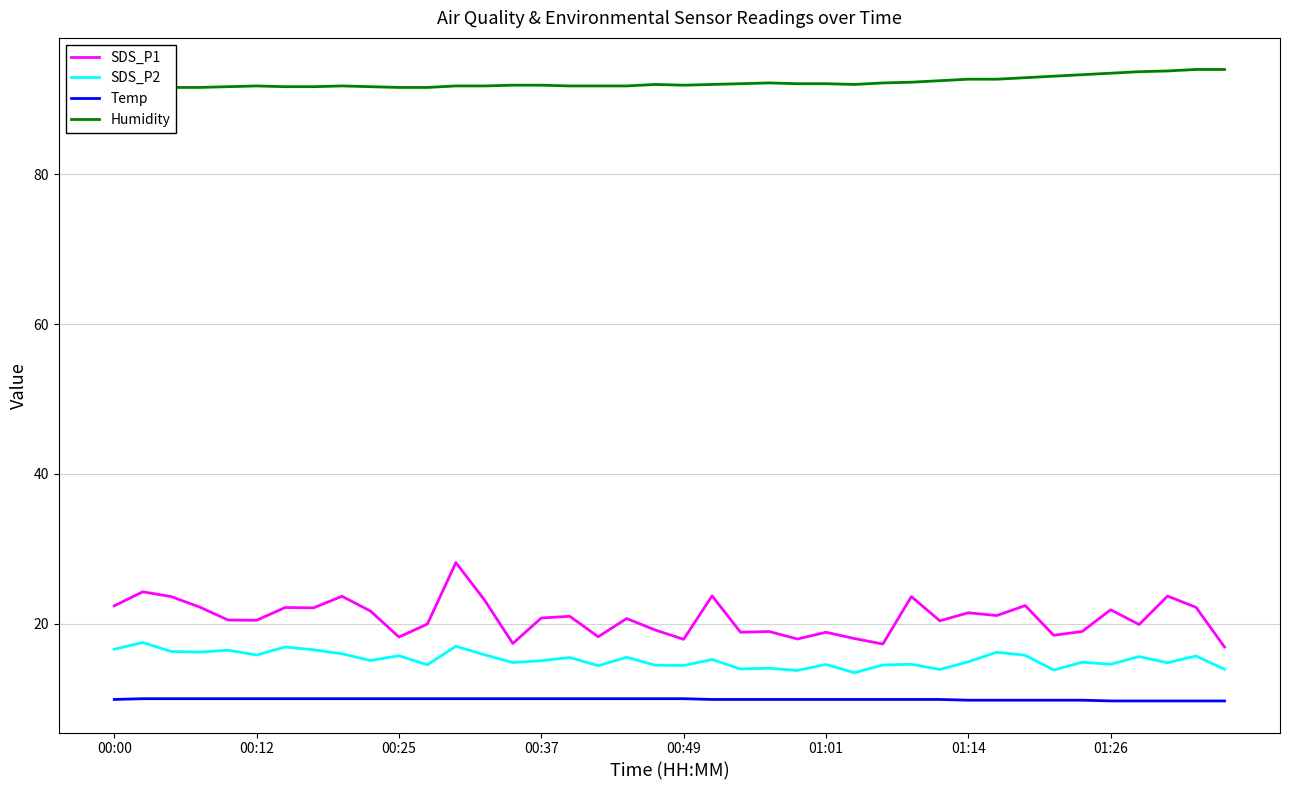

True or false: SDS_P2 and SDS_P1 cross at least once.

False